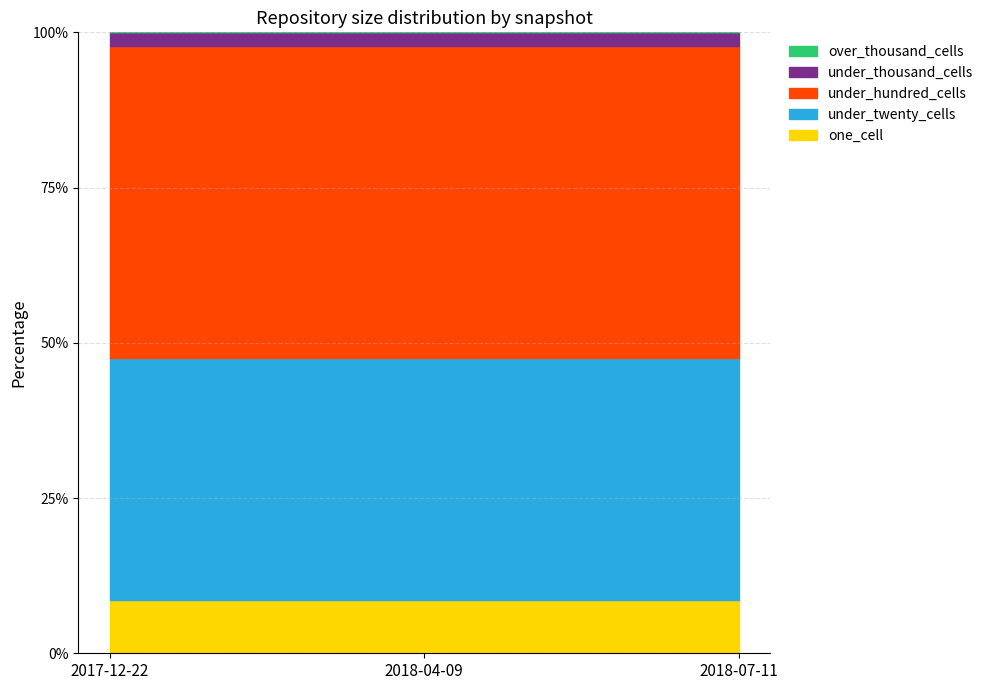

Which has a higher value, 2018-04-09 or 2017-12-22?

2018-04-09